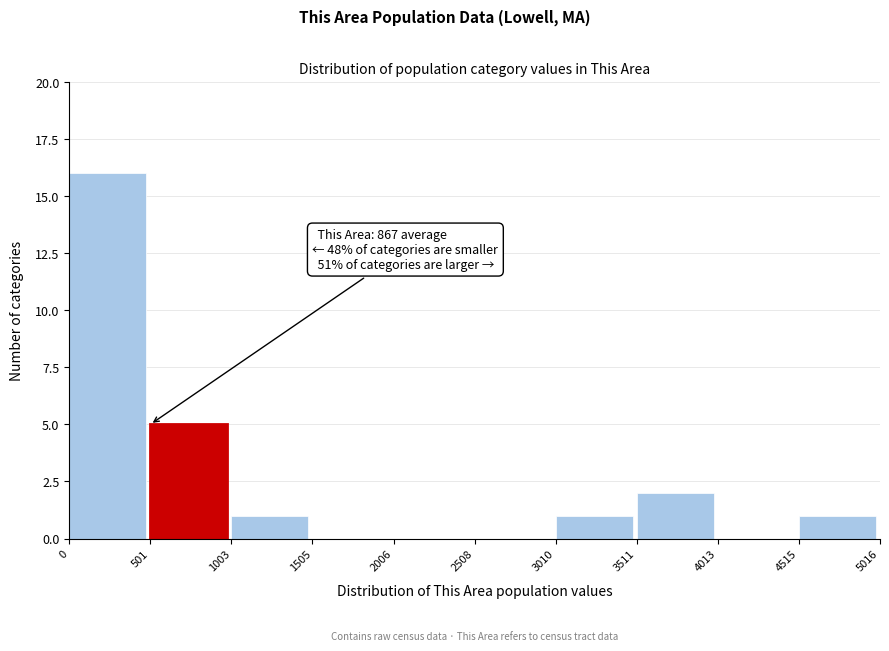

Which range on the x-axis has the tallest bar?

0 to 501